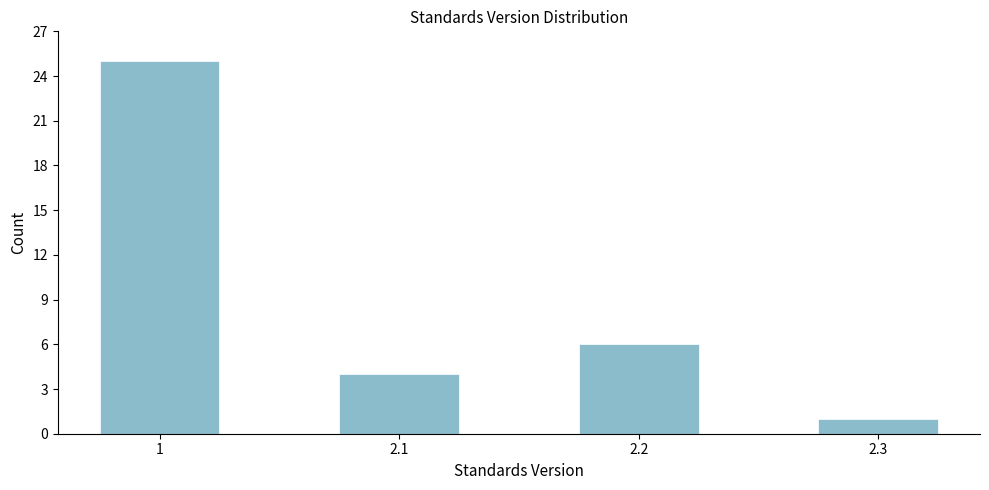

Reading left to right, transcribe all the data shown in this chart.

25	4	6	1